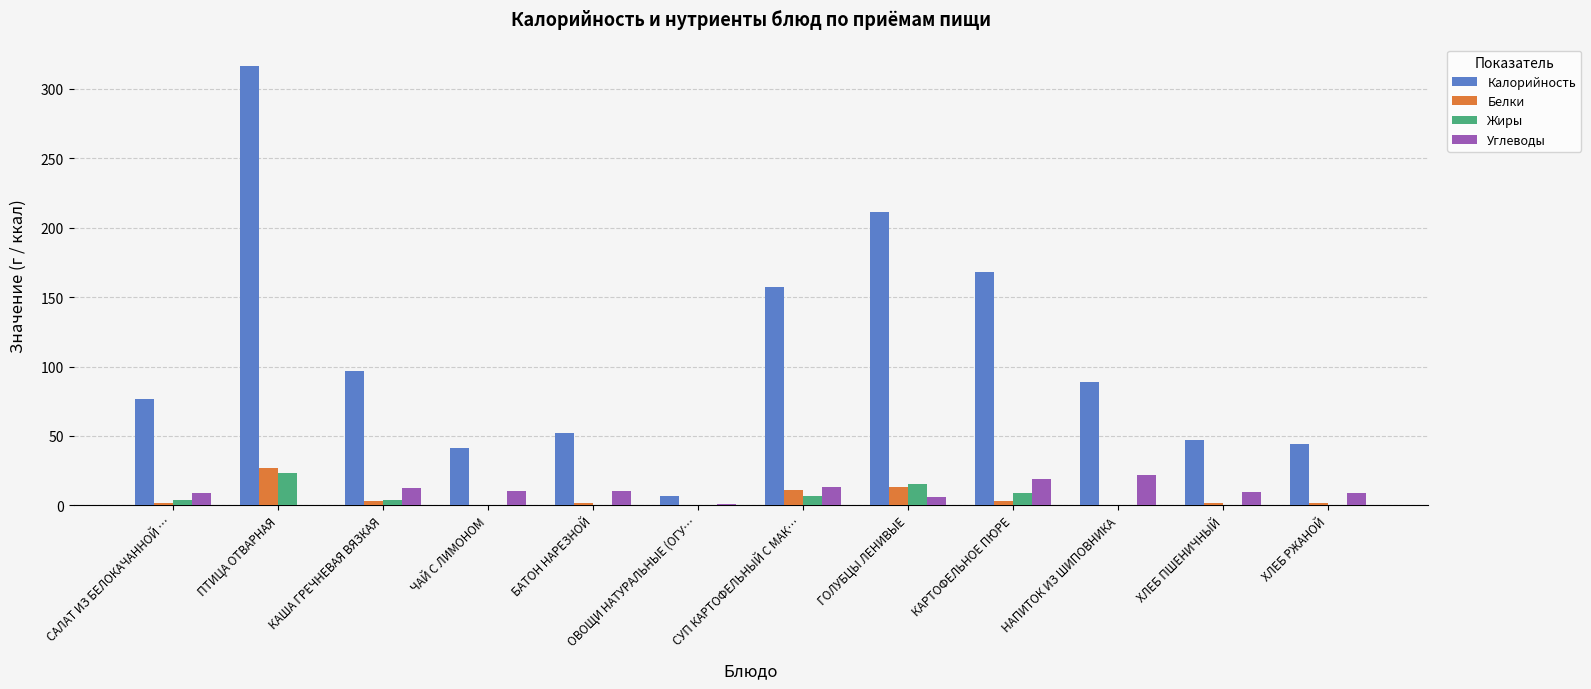

What is the sum of all Углеводы values?

122.4